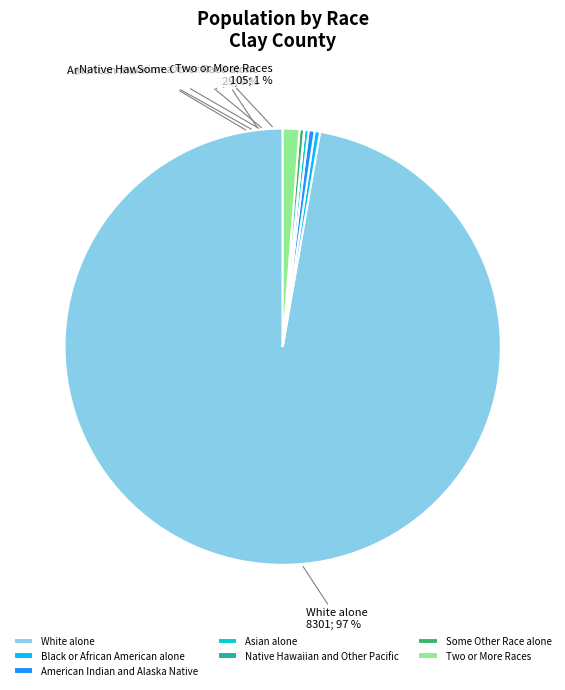

How many slices are in this pie chart?

7